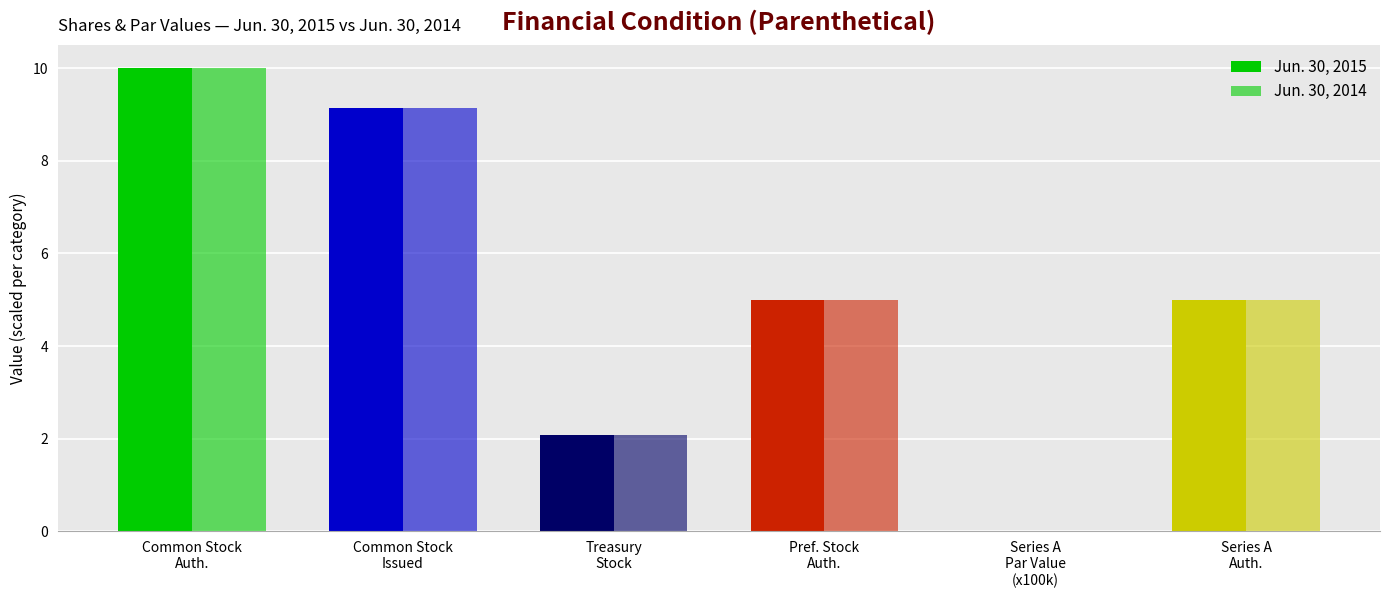

Which series has the widest spread of values?

Jun. 30, 2015